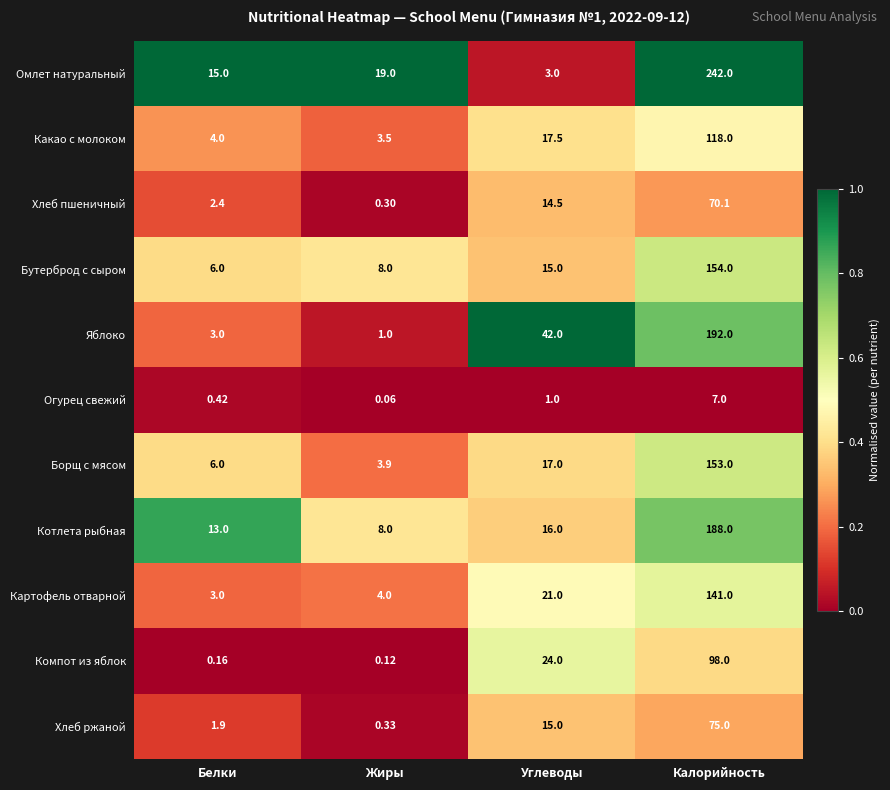

At which category does the chart reach its minimum across all series?

Жиры